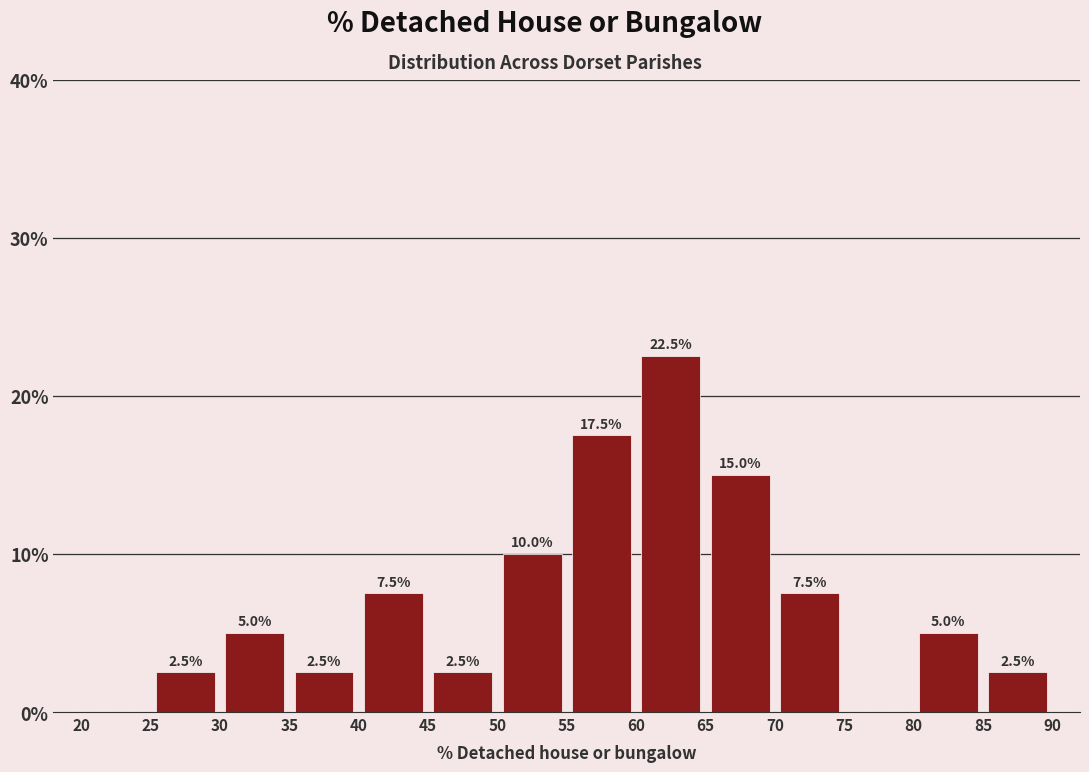

Over which range of the x-axis is the bar tallest?

60 to 65